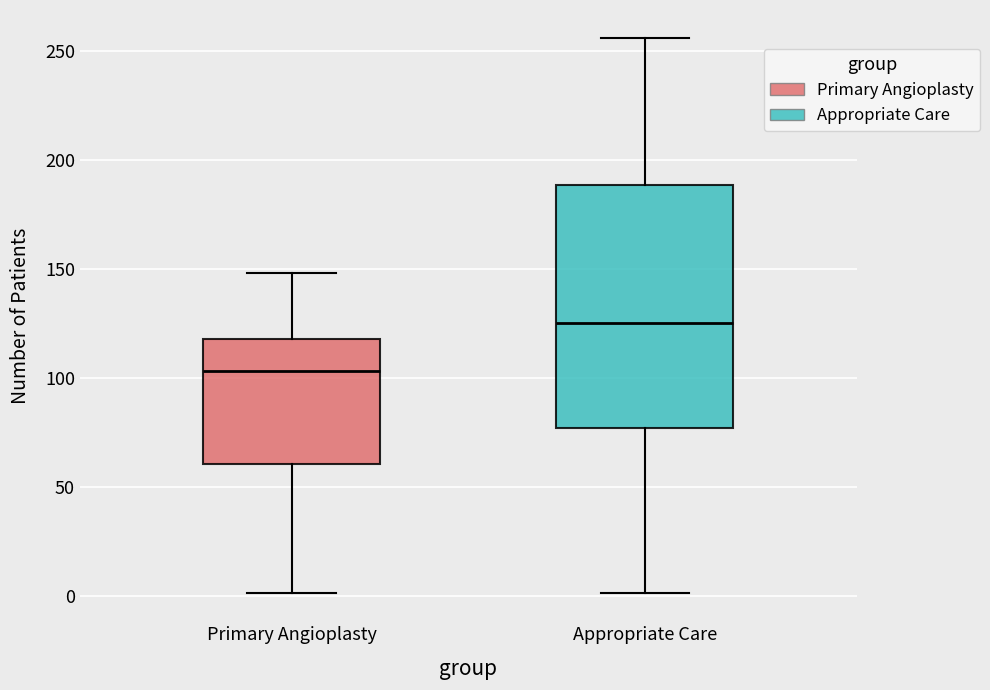

Reading left to right, read every box against the y-axis: the position of its median line, the range the box covers, and the ends of its whiskers. The values are not printed on the chart, so give them approximately, as read against the axis.

Primary Angioplasty: median 105, box 60 to 120, whiskers 0 to 150
Appropriate Care: median 125, box 75 to 190, whiskers 0 to 255